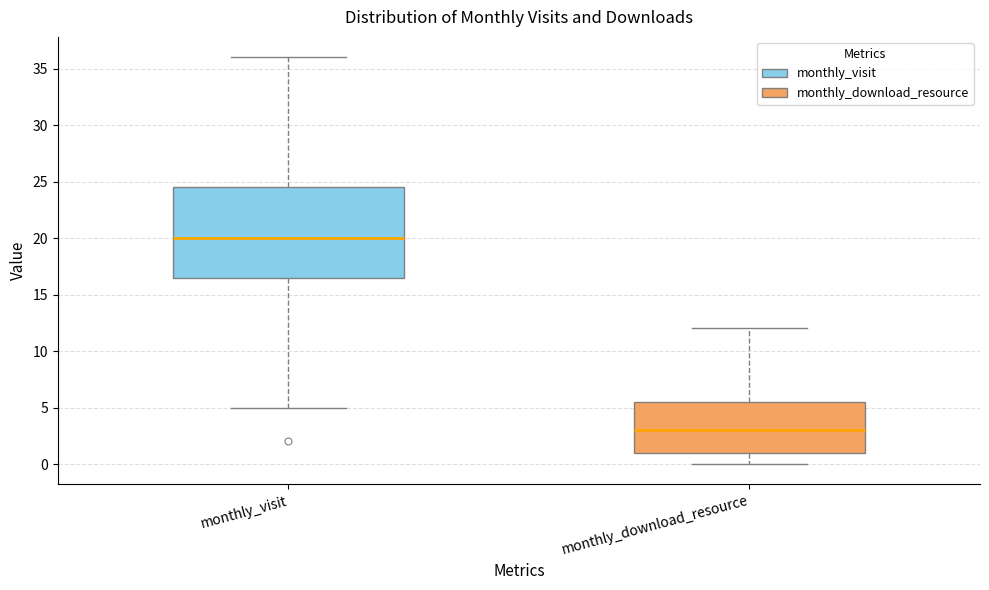

Which box's median line is the lowest?

monthly_download_resource